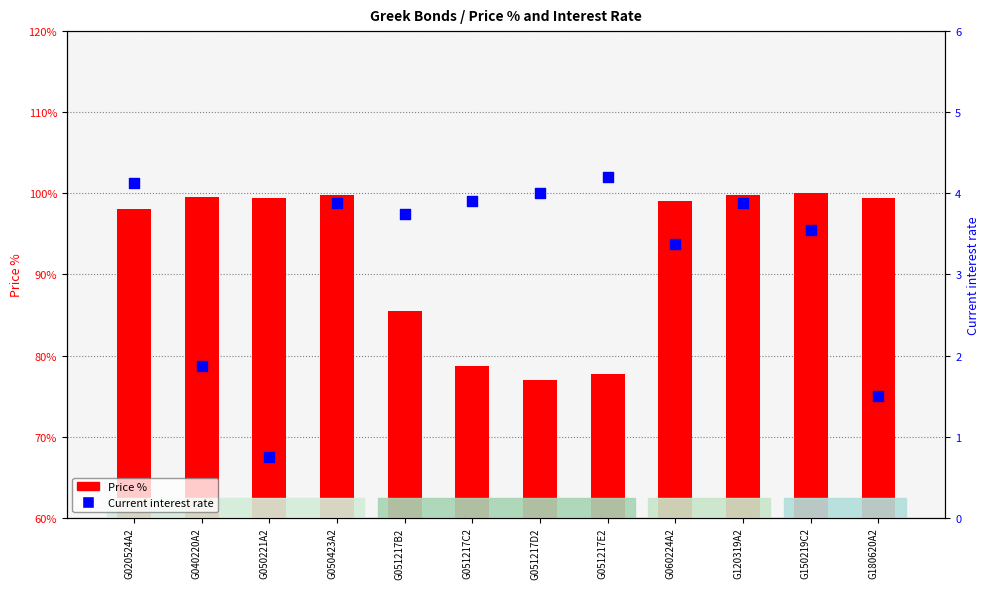

Which series contains the lowest Y value?

Current interest rate